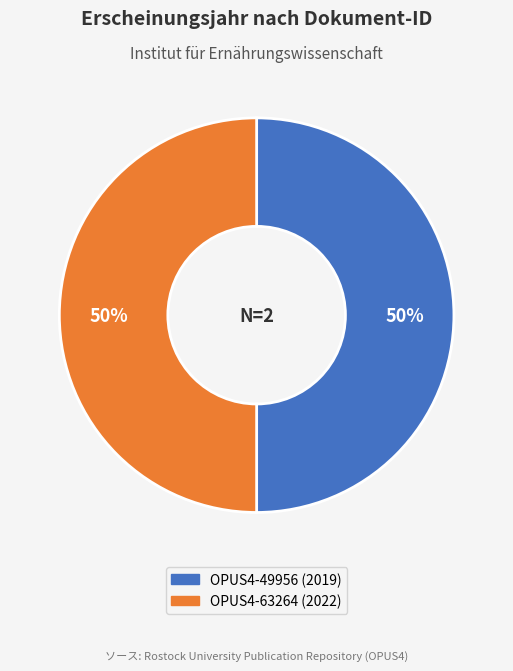

How many segments does this pie chart have?

2